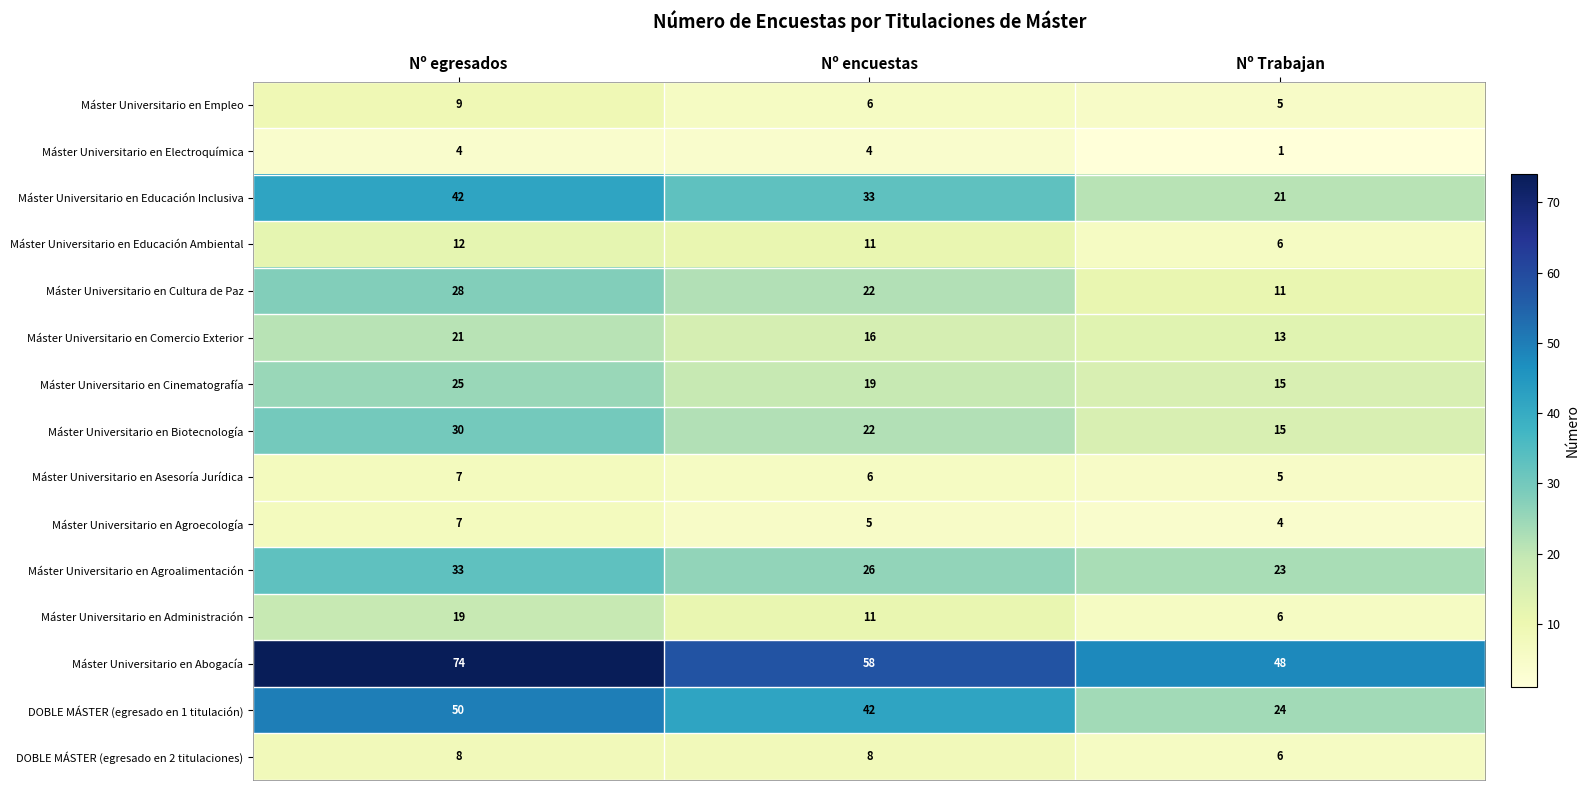

Count the number of data series in this chart.

15